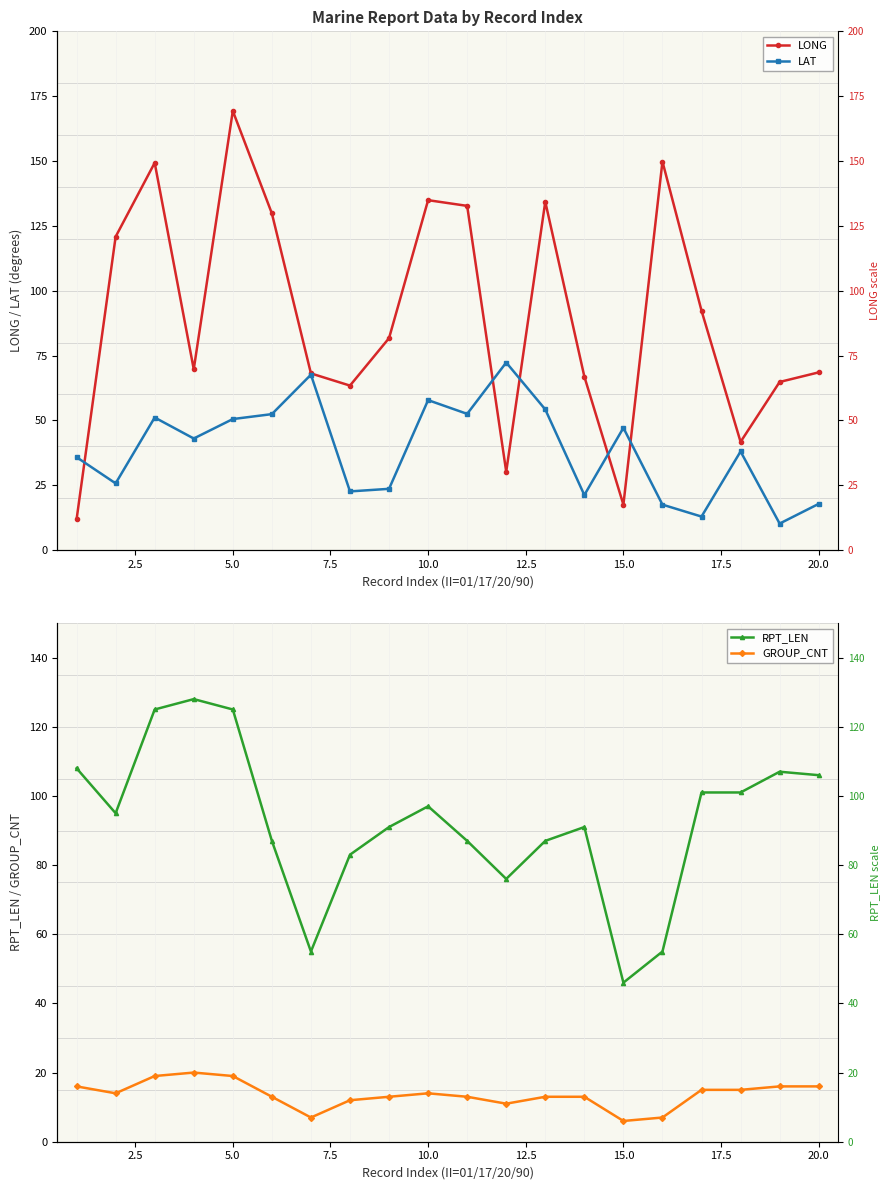

What is the minimum value shown in the chart?

6.0